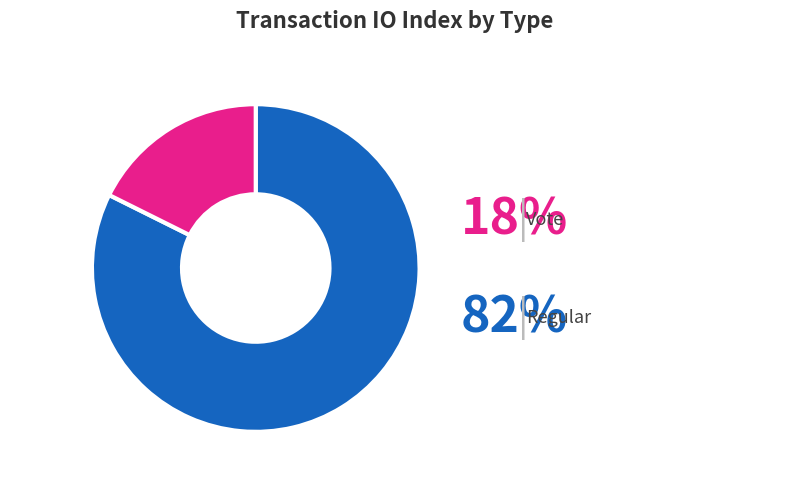

Does Regular account for over 50% of the chart?

Yes